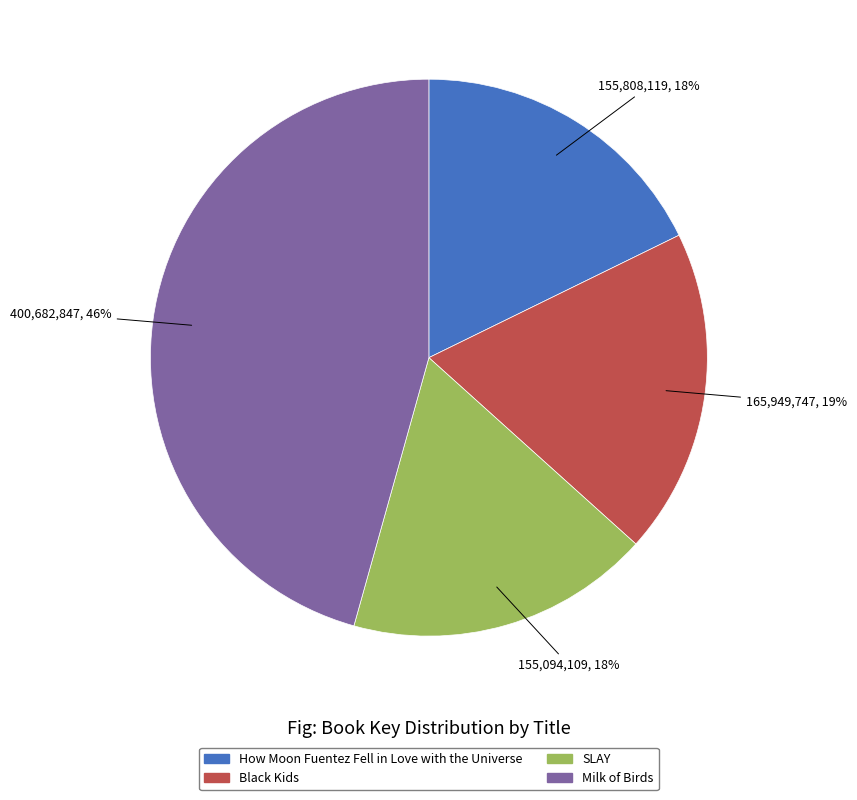

What is the largest slice in the pie chart?

Milk of Birds